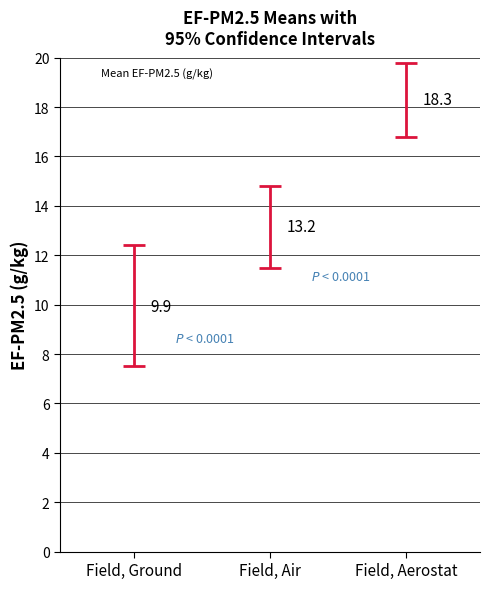

Reading left to right, extract all data points from this chart.

Field, Ground=9.9	Field, Air=13.2	Field, Aerostat=18.3